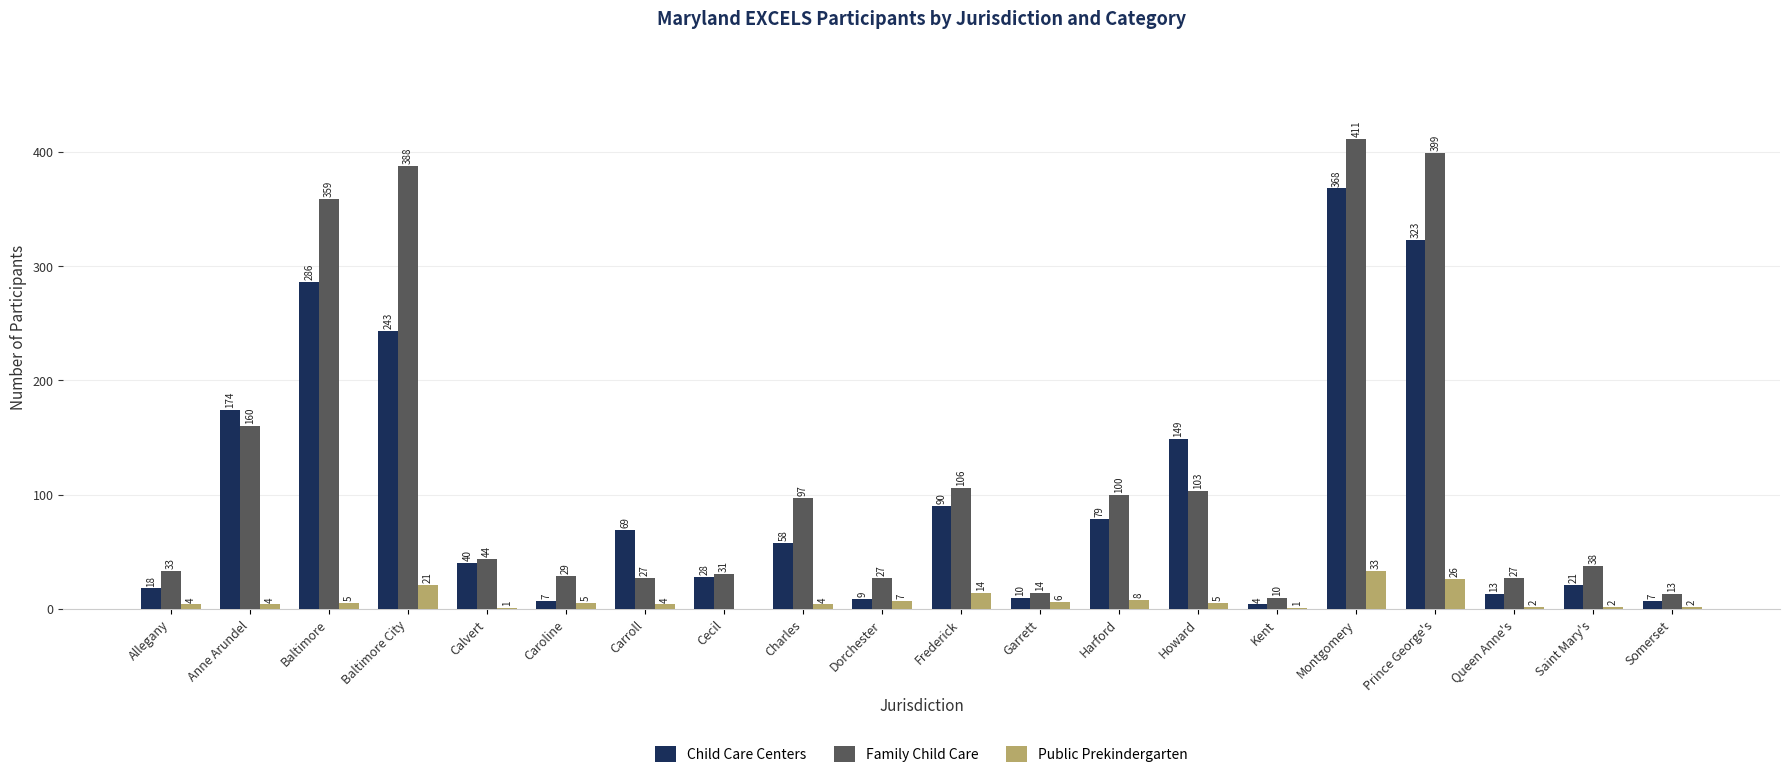

Reading left to right, extract all data points from this chart.

Child Care Centers: 18	174	286	243	40	7	69	28	58	9	90	10	79	149	4	368	323	13	21	7
Family Child Care: 33	160	359	388	44	29	27	31	97	27	106	14	100	103	10	411	399	27	38	13
Public Prekindergarten: 4	4	5	21	1	5	4	0	4	7	14	6	8	5	1	33	26	2	2	2